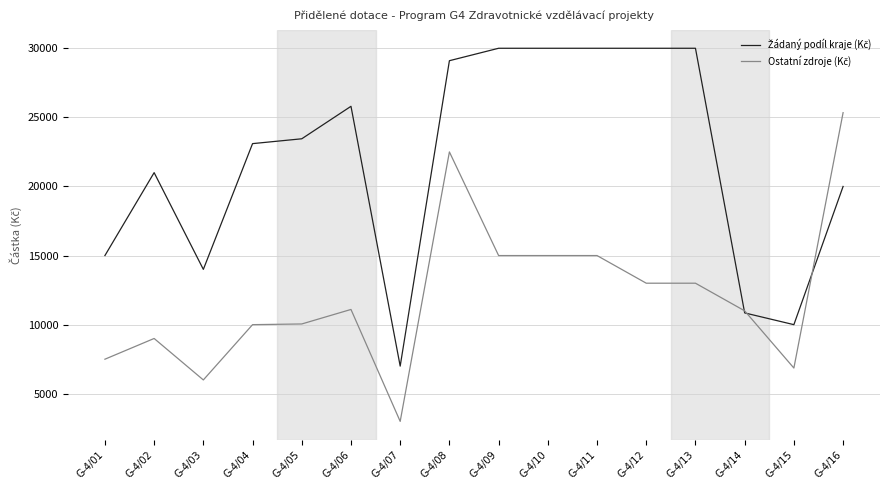

What is the total value across all series at G-4/16?

45340